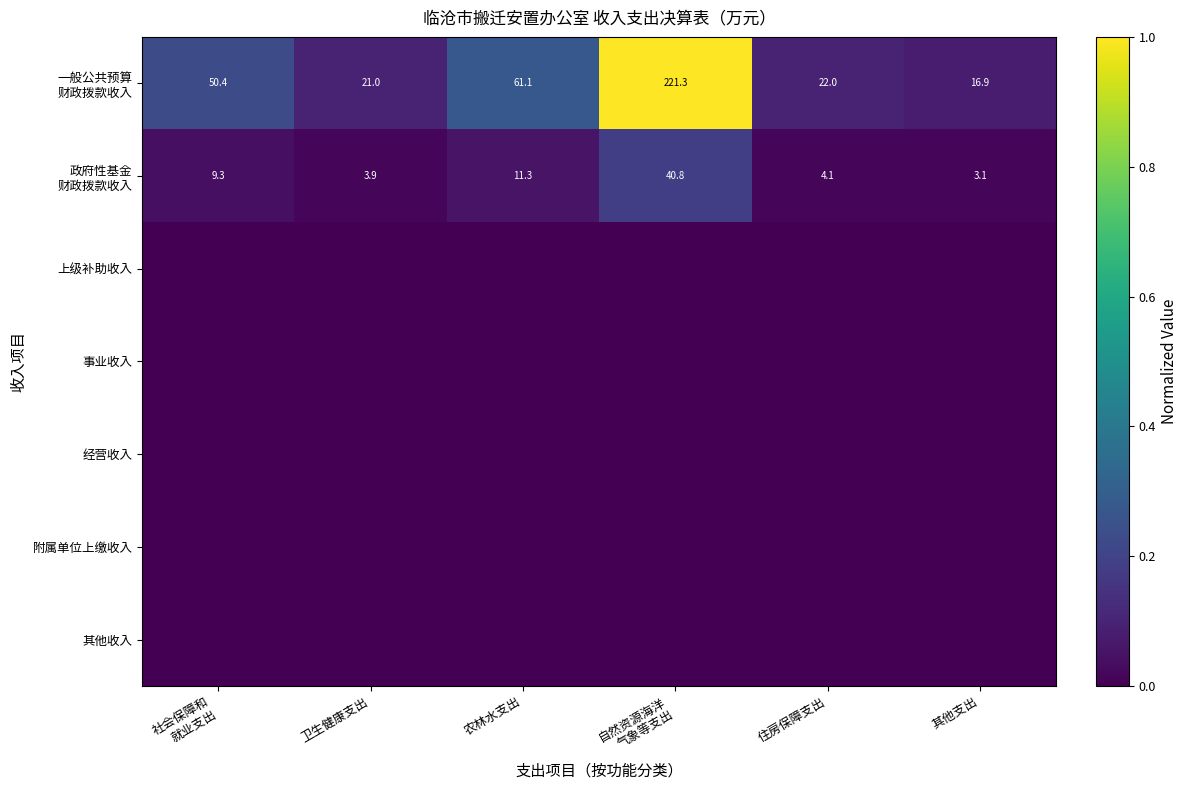

List the series in order of their peak value, lowest first.

上级补助收入, 事业收入, 经营收入, 附属单位上缴收入, 其他收入, 政府性基金 财政拨款收入, 一般公共预算 财政拨款收入